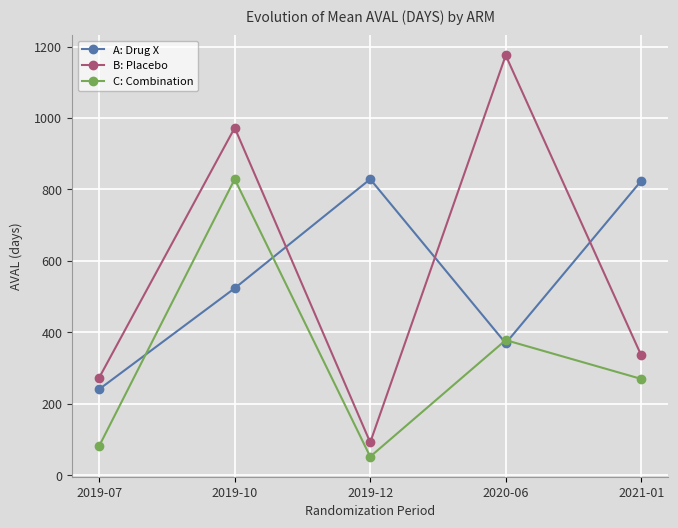

How many categories are shown in the chart?

5